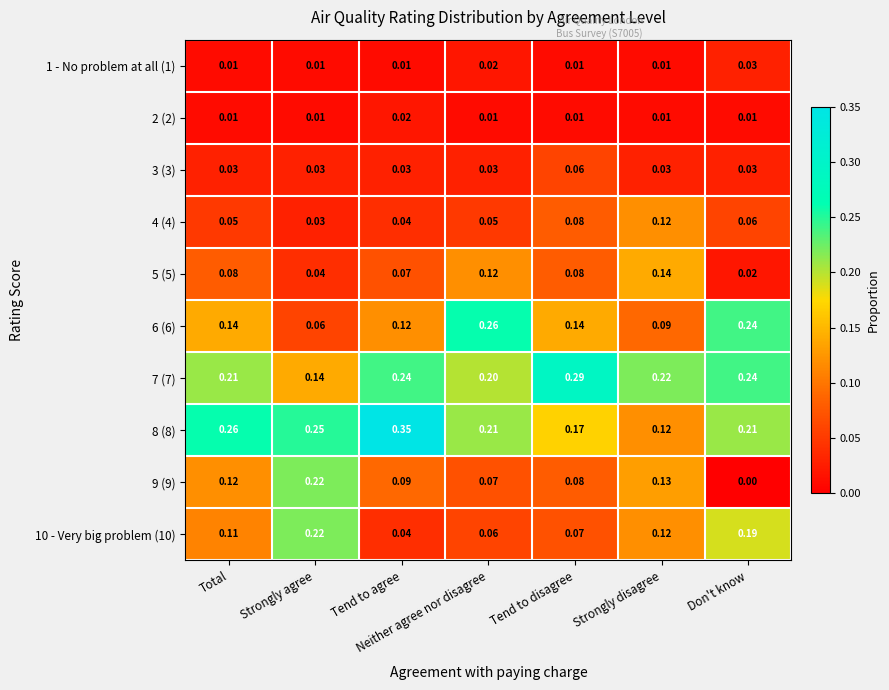

Which category has the lowest value across all series?

Don't know